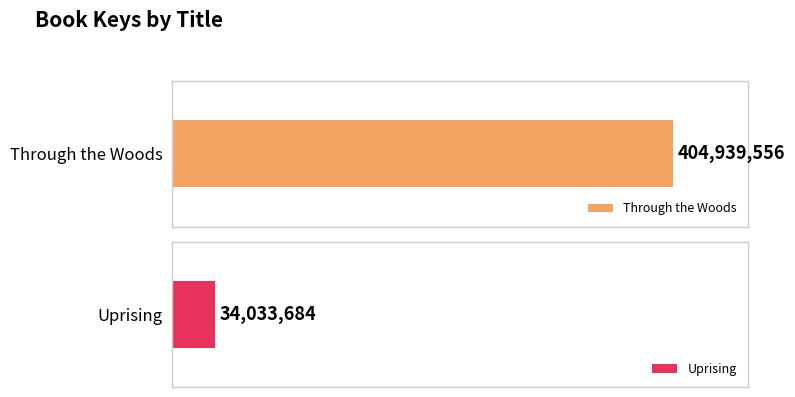

What is the sum of the values at Uprising and Through the Woods?

438973240